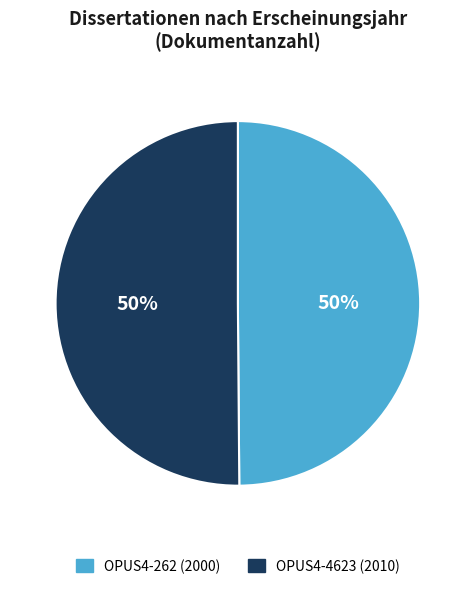

Do OPUS4-262 and OPUS4-4623 together represent more than half of the pie?

Yes